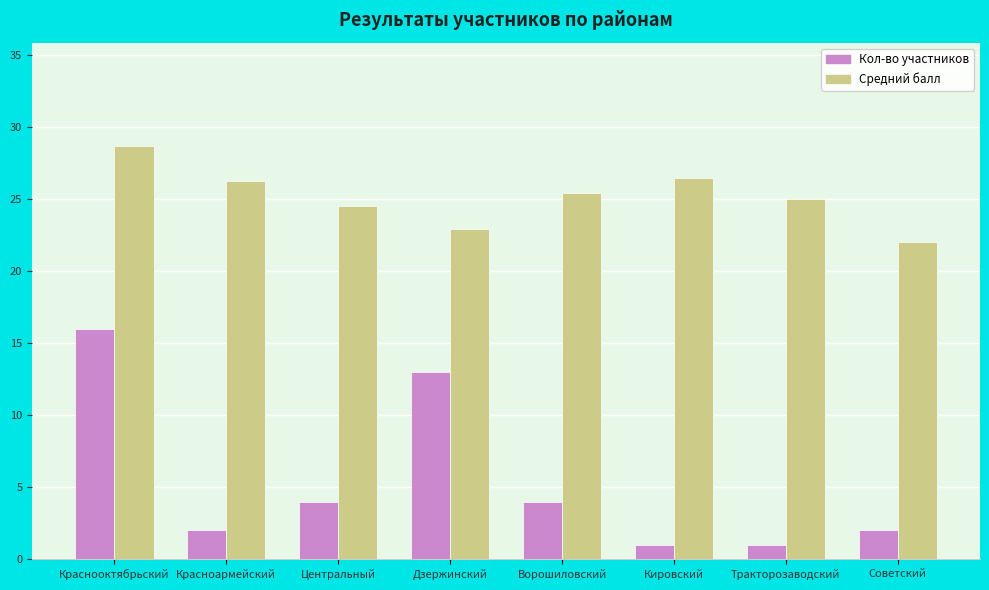

The value of Средний балл at Советский is 22.0. True or false?

True